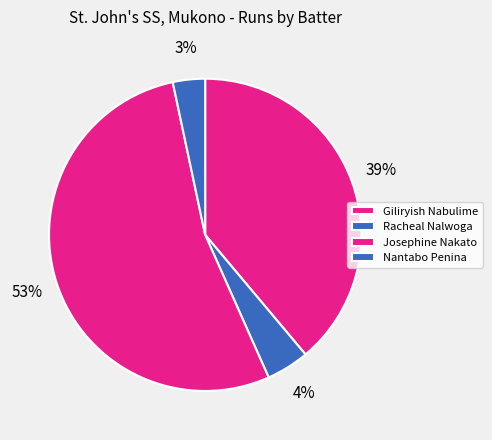

How many segments does this pie chart have?

4